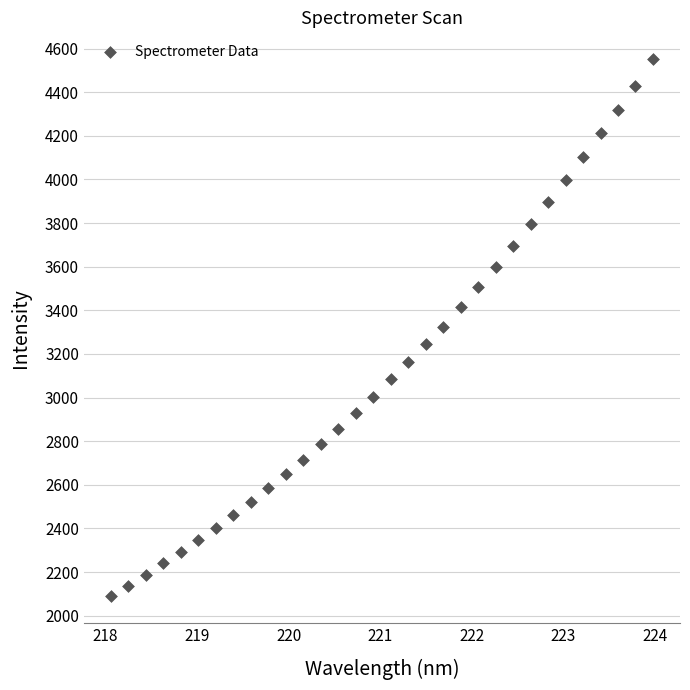

What is the range of X values (max minus min)?

5.9